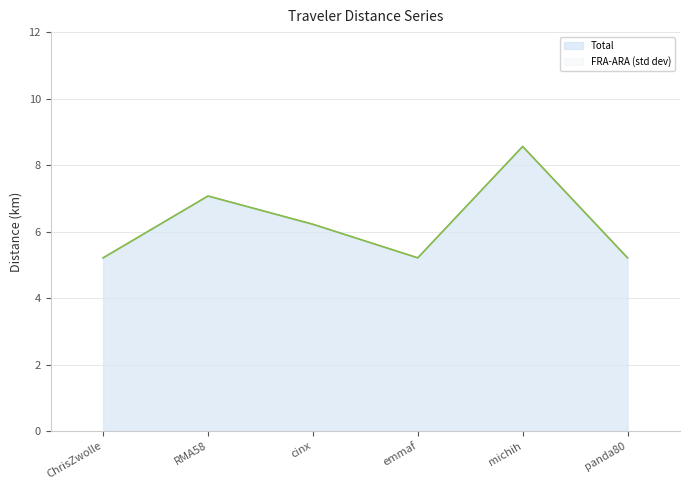

At emmaf, list the series in order from smallest to largest.

Total, FRA-ARA